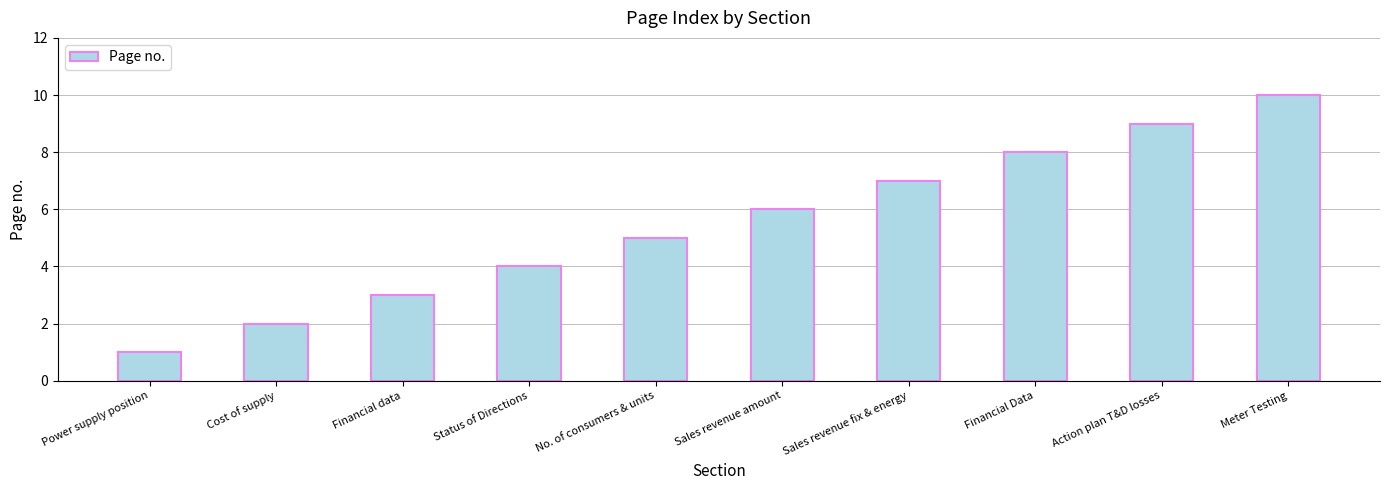

Count the values in the range 3 to 8.

6